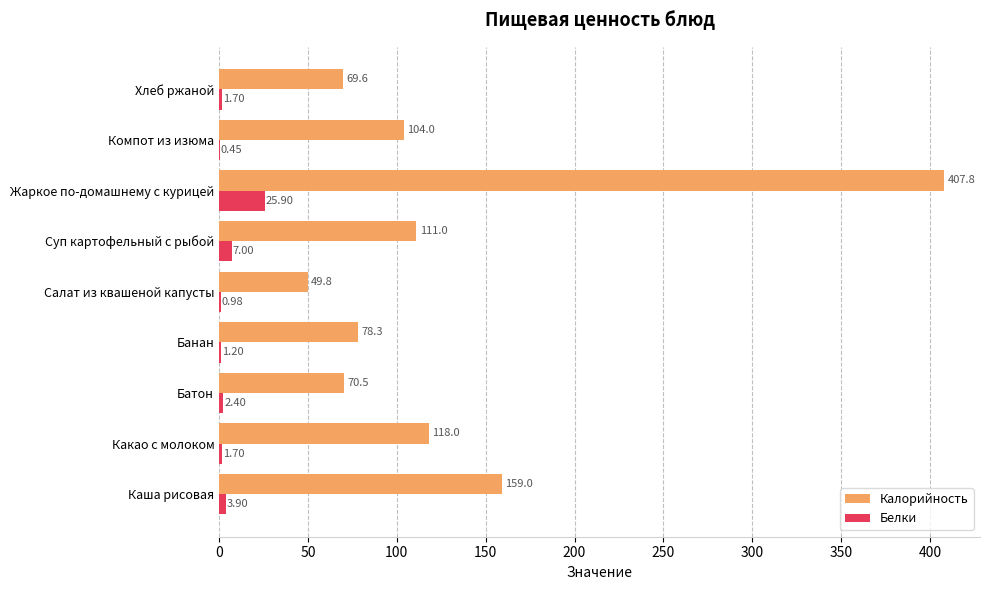

Which series changed the most between Каша рисовая and Банан?

Калорийность